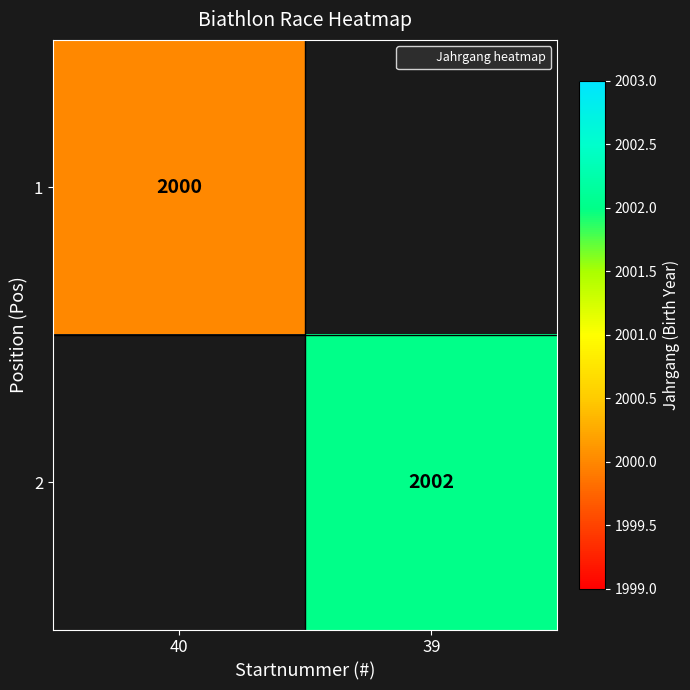

Is it true that 2 equals 2002 at 39?

True